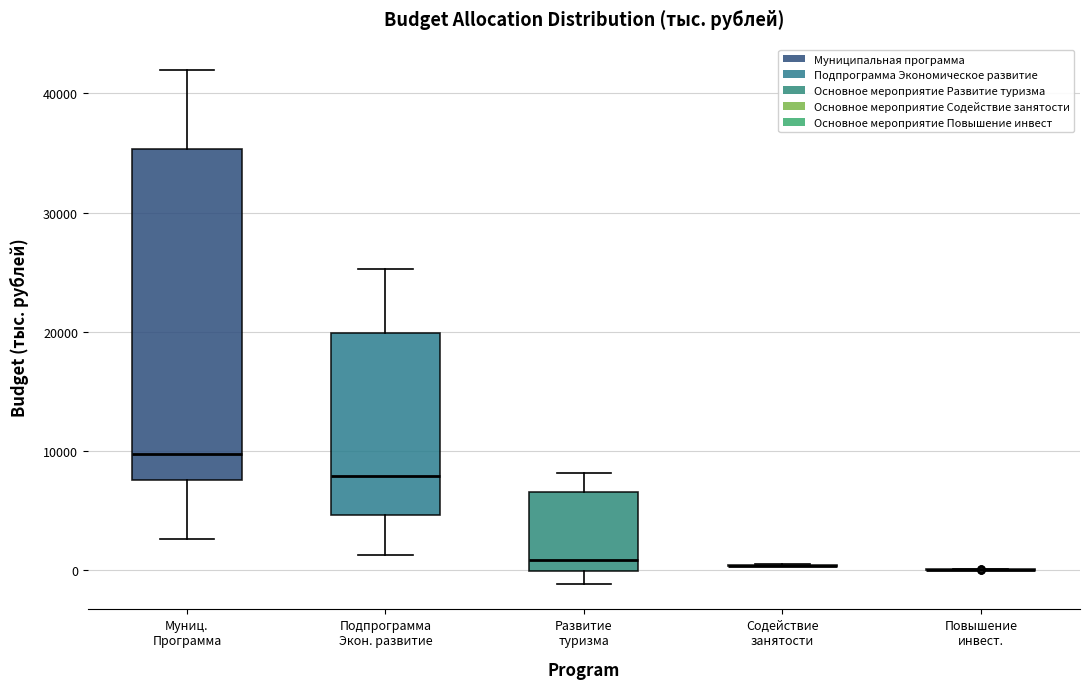

Where does the lower whisker of the box for Подпрограмма Экон. развитие end on the y-axis? The values are not printed on the chart, so give them approximately, as read against the axis.

1000